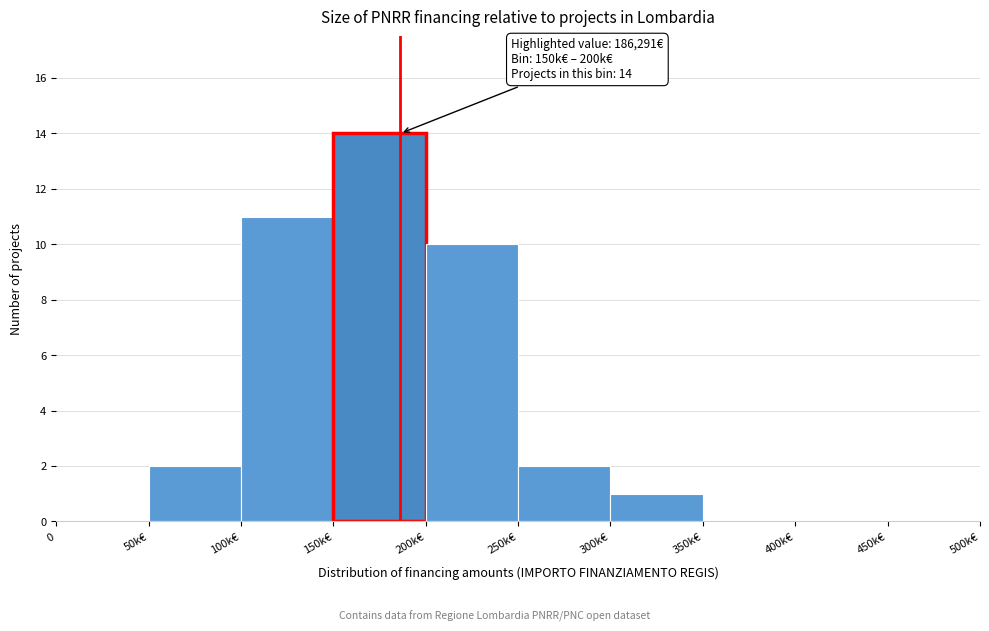

Reading right to left, transcribe all the data shown in this chart.

450k€=0	400k€=0	350k€=0	300k€=1	250k€=2	200k€=10	150k€=14	100k€=11	50k€=2	0=0